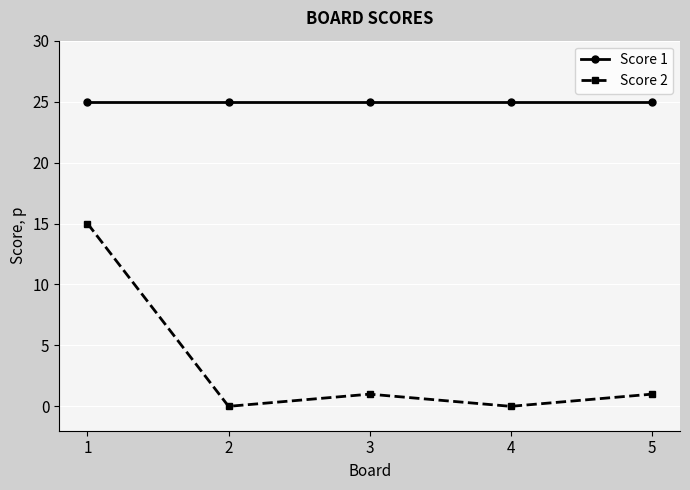

Where is the first local maximum for Score 2?

3